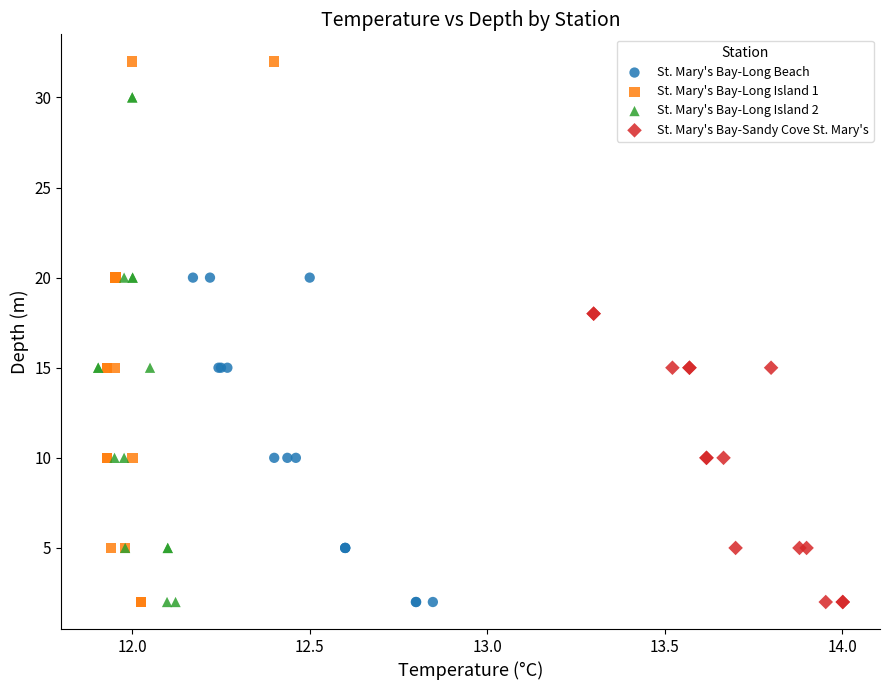

Which series has the widest spread of Y values?

St. Mary's Bay-Long Island 1